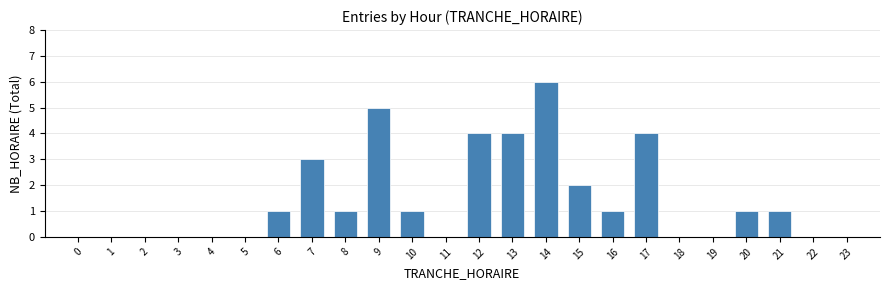

Reading left to right, what are all the values shown in this chart?

0=0	1=0	2=0	3=0	4=0	5=0	6=1	7=3	8=1	9=5	10=1	11=0	12=4	13=4	14=6	15=2	16=1	17=4	18=0	19=0	20=1	21=1	22=0	23=0